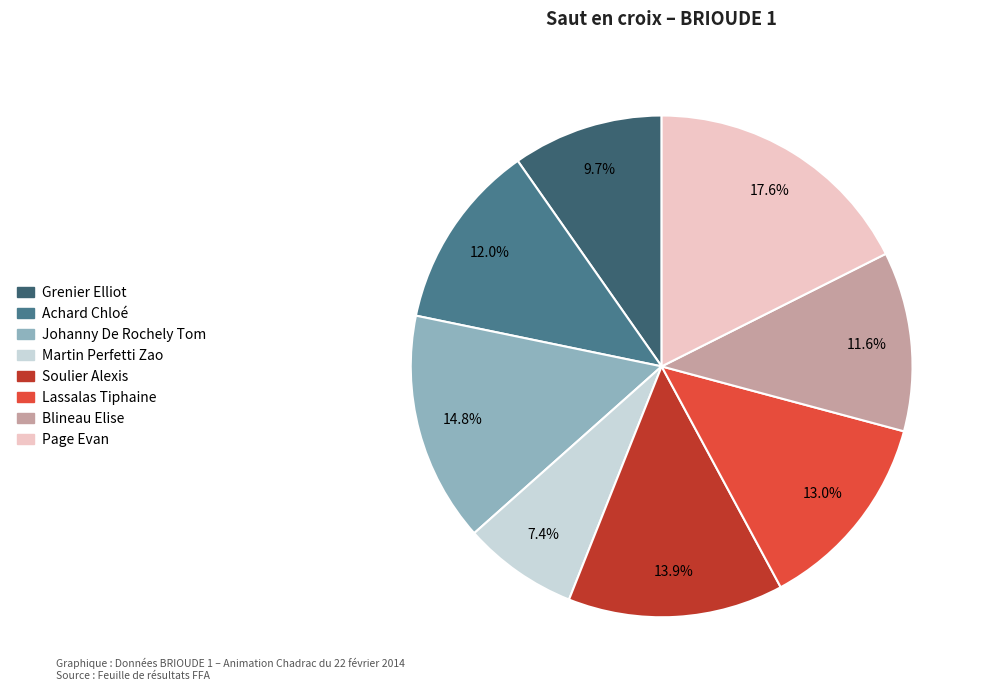

To the nearest percent, what percentage of the pie is Lassalas Tiphaine?

13%